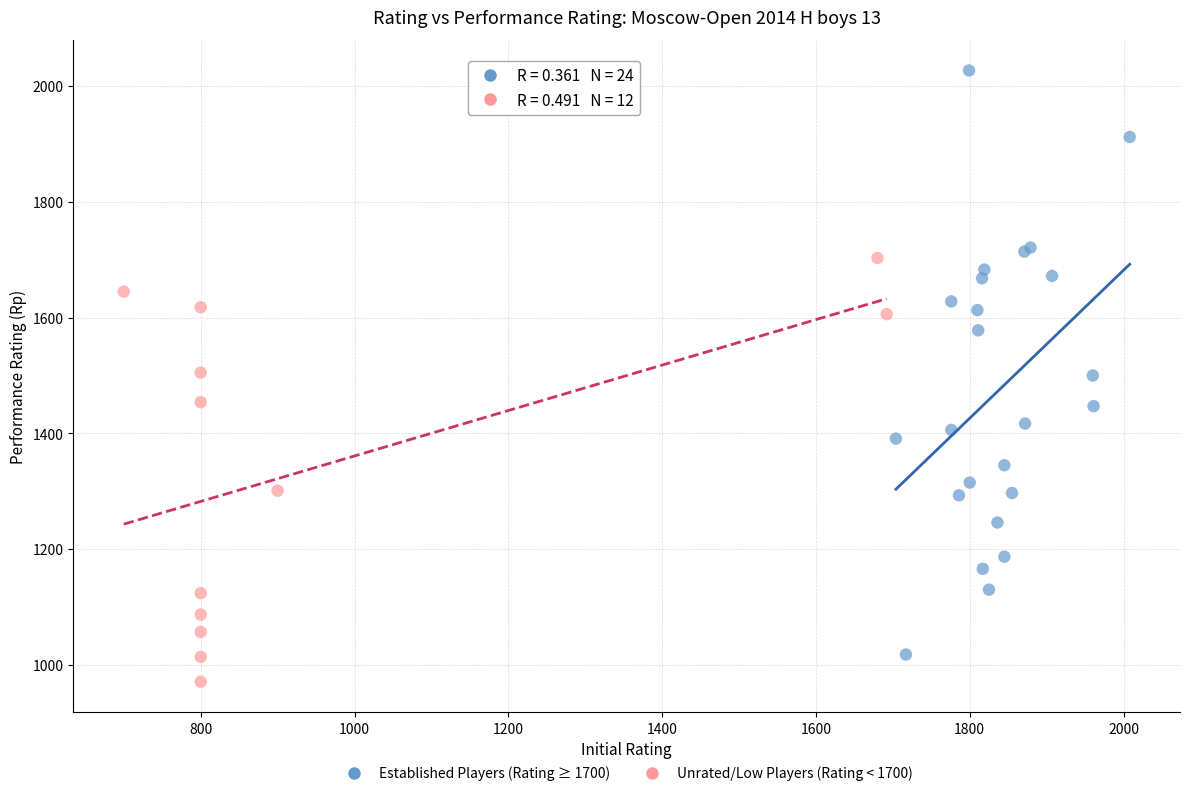

Which series reaches the minimum Y coordinate?

Unrated/Low Players (Rating < 1700)